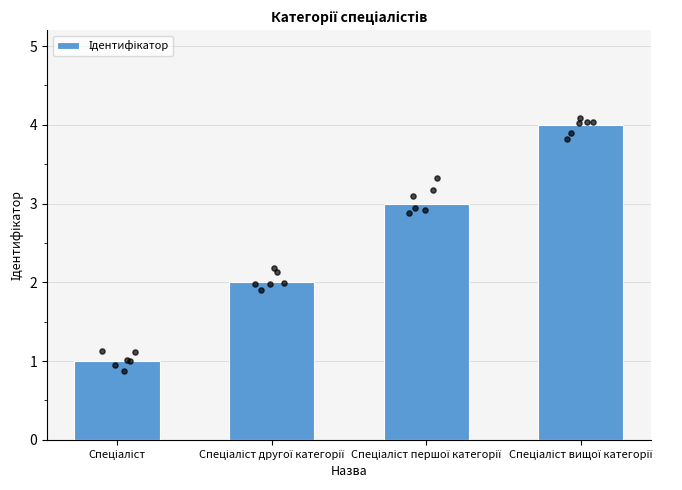

Which has a higher value, Спеціаліст or Спеціаліст другої категорії?

Спеціаліст другої категорії